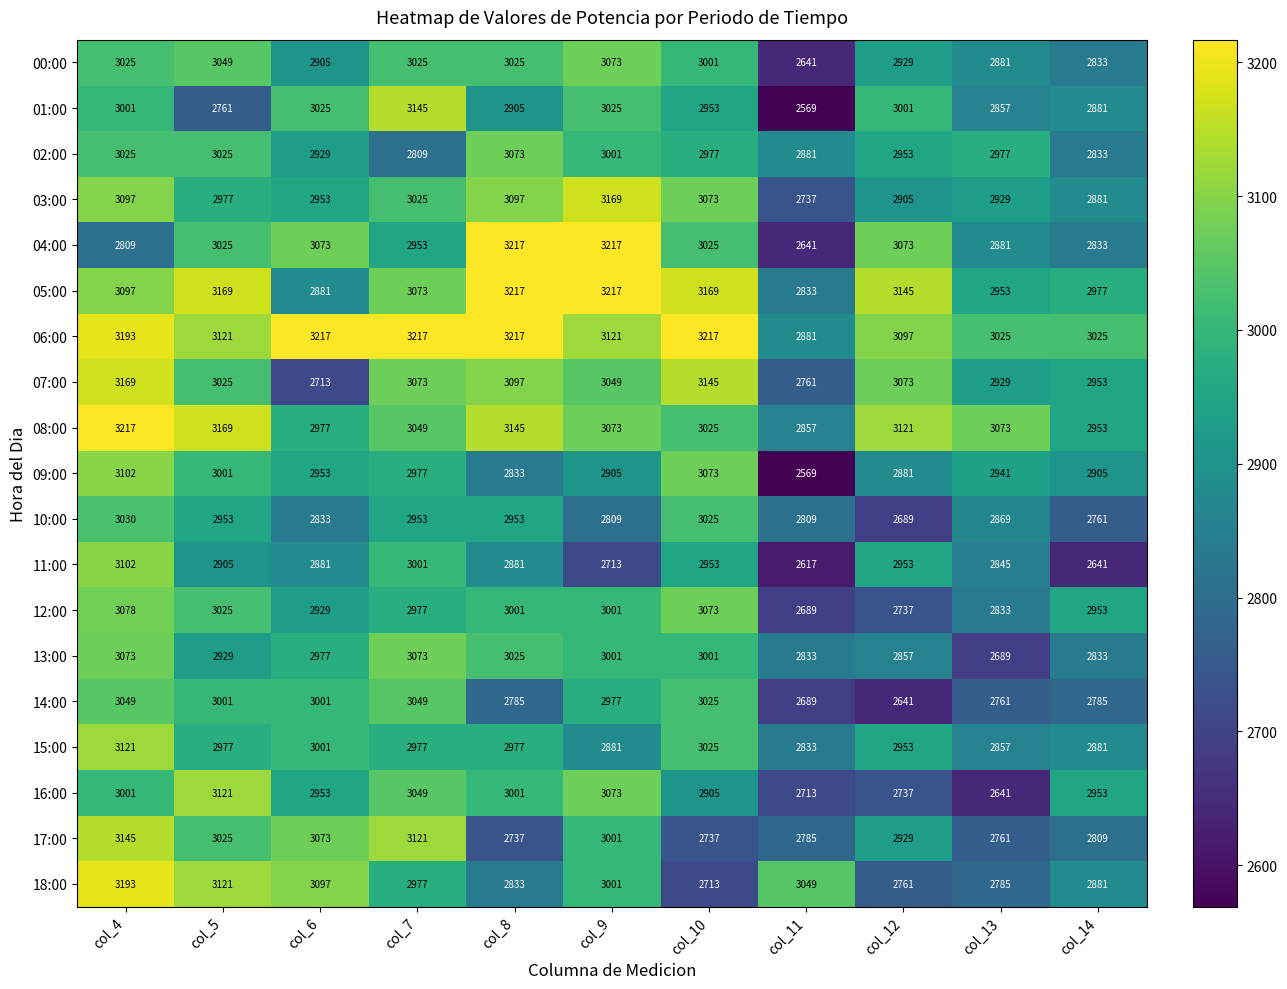

Where does the 06:00 series first go above 3121?

col_4